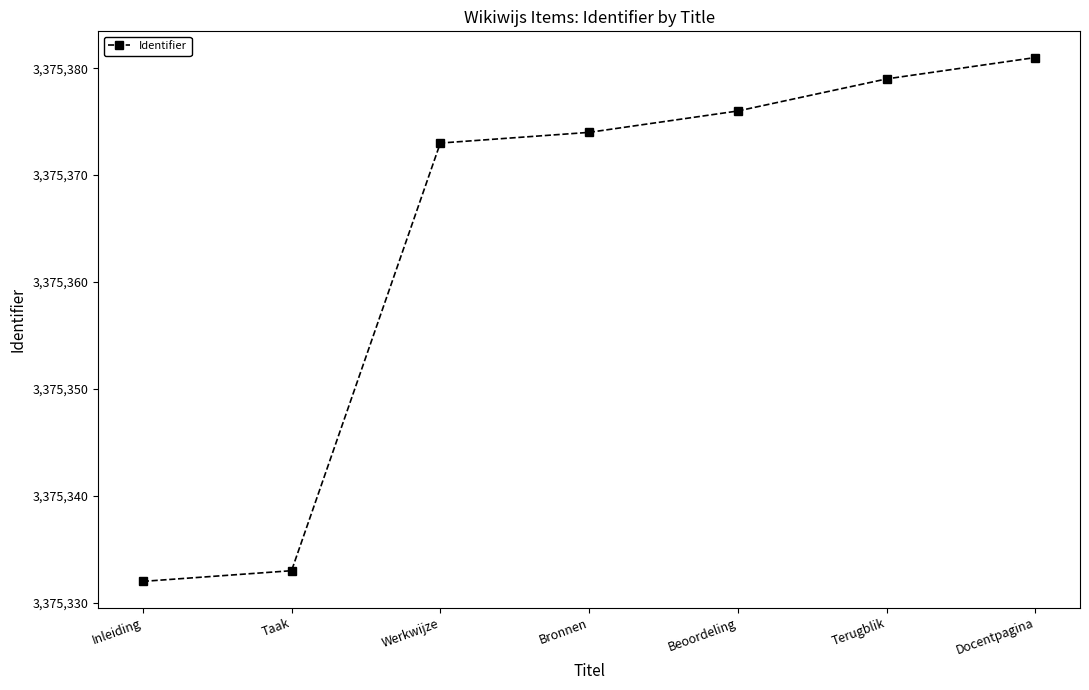

Reading left to right, extract all data points from this chart.

3375332	3375333	3375373	3375374	3375376	3375379	3375381